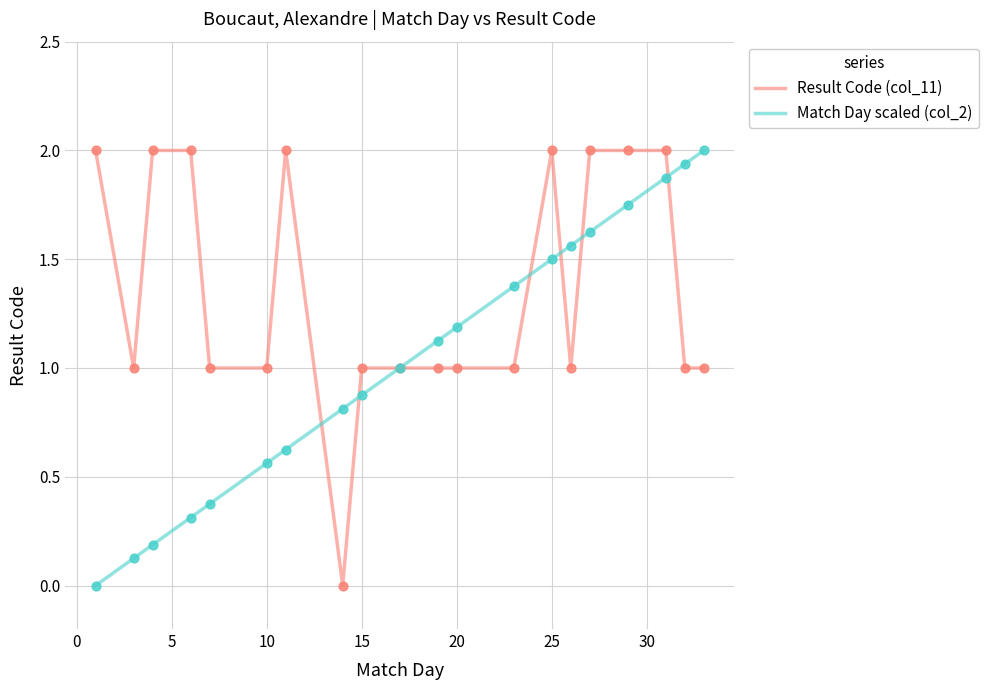

Which series has the largest total across all categories?

Result Code (col_11)